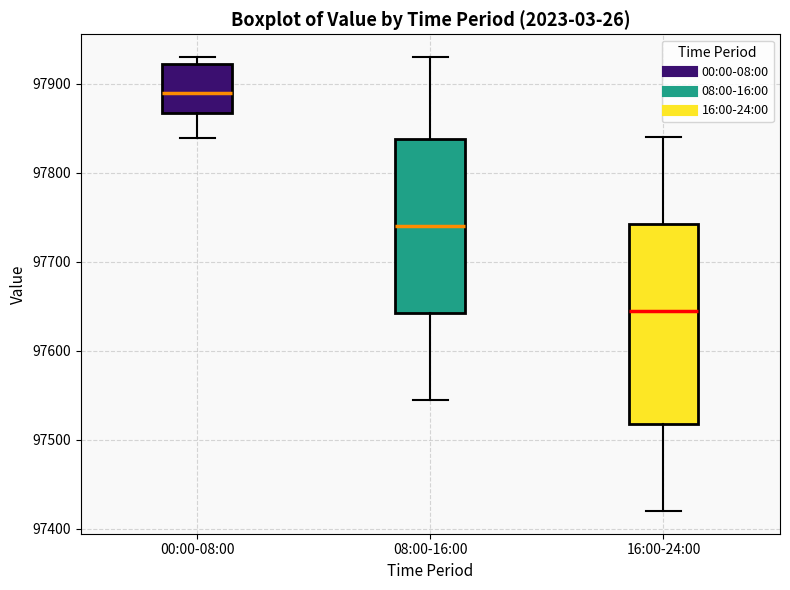

Reading left to right, transcribe this box plot: for each box, give where its median line is, the range the box spans, and where its two whiskers end, as read against the y-axis. The values are not printed on the chart, so give them approximately, as read against the axis.

00:00-08:00: median 97890, box 97870 to 97920, whiskers 97840 to 97930
08:00-16:00: median 97740, box 97640 to 97840, whiskers 97550 to 97930
16:00-24:00: median 97650, box 97520 to 97740, whiskers 97420 to 97840